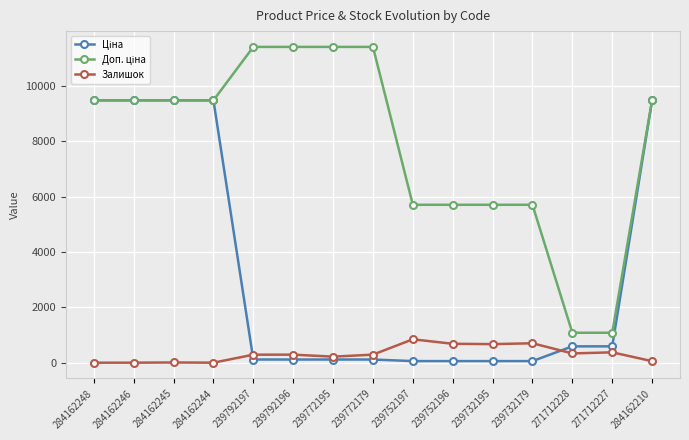

Count the number of categories in the chart.

15